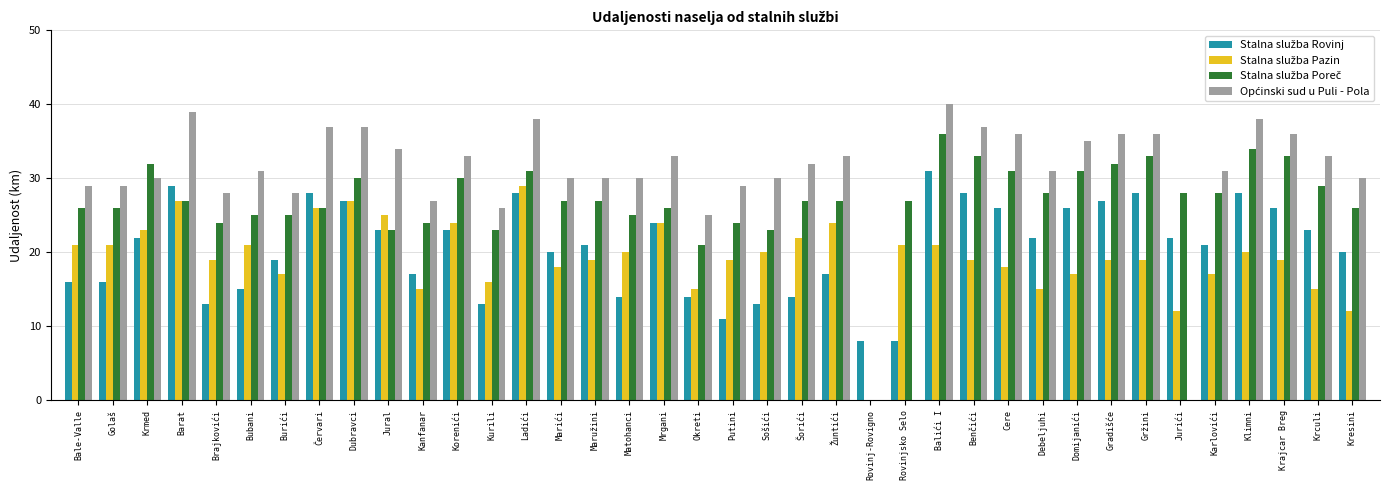

How many distinct data groups are displayed?

4